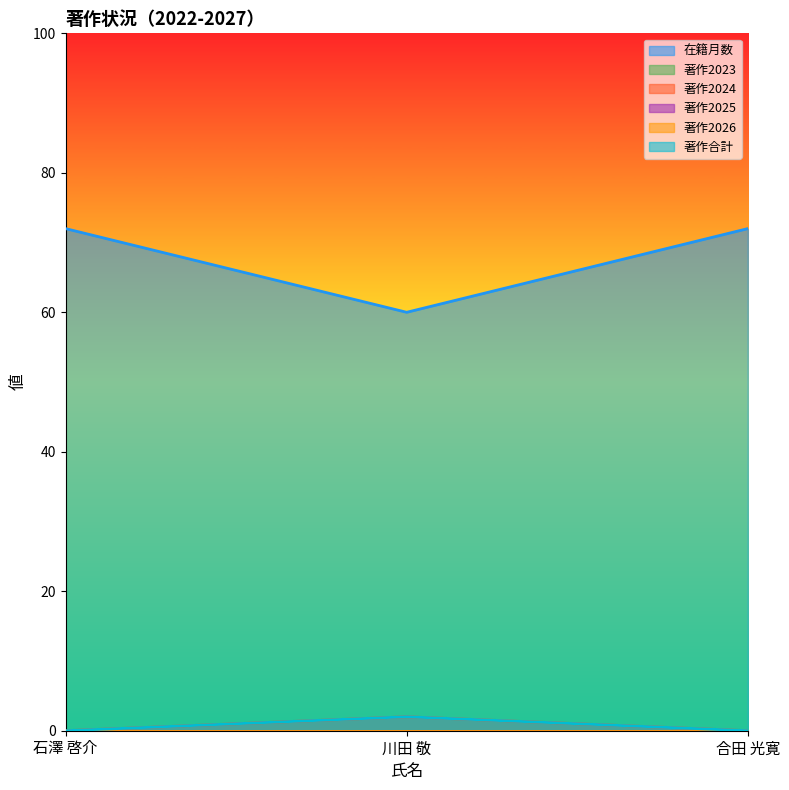

The value of 著作2024 at 川田 敬 is 2. True or false?

True